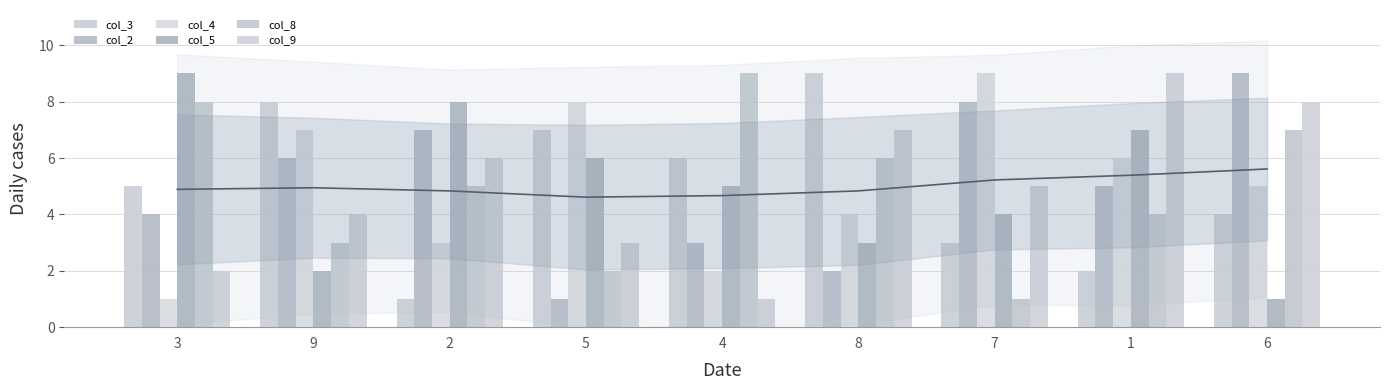

What is the smallest value displayed?

1